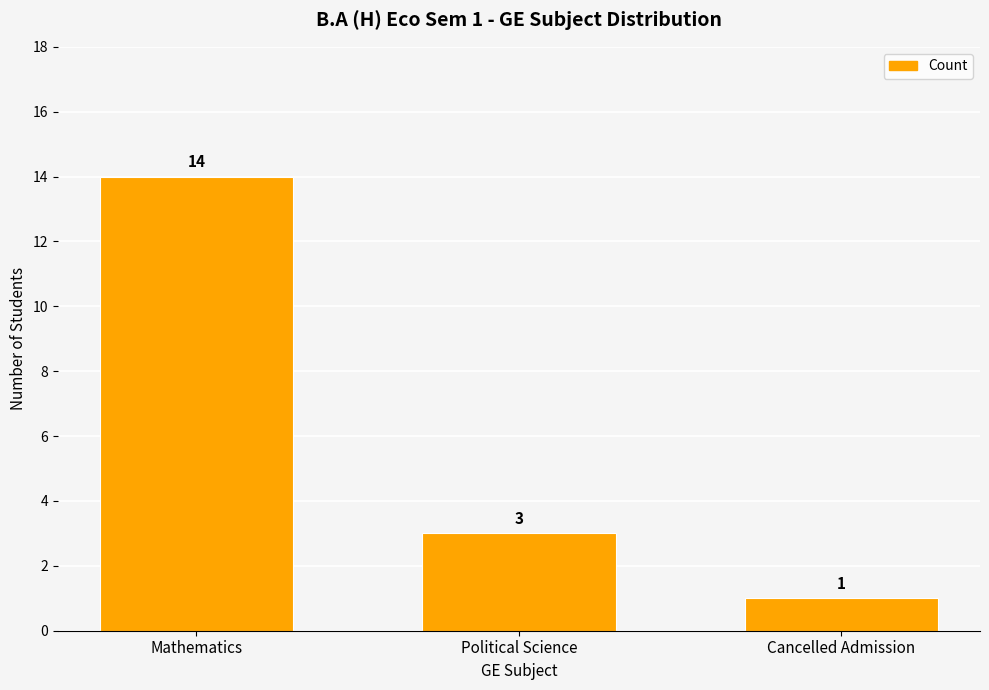

Which label corresponds to the smallest value in the chart?

Cancelled Admission